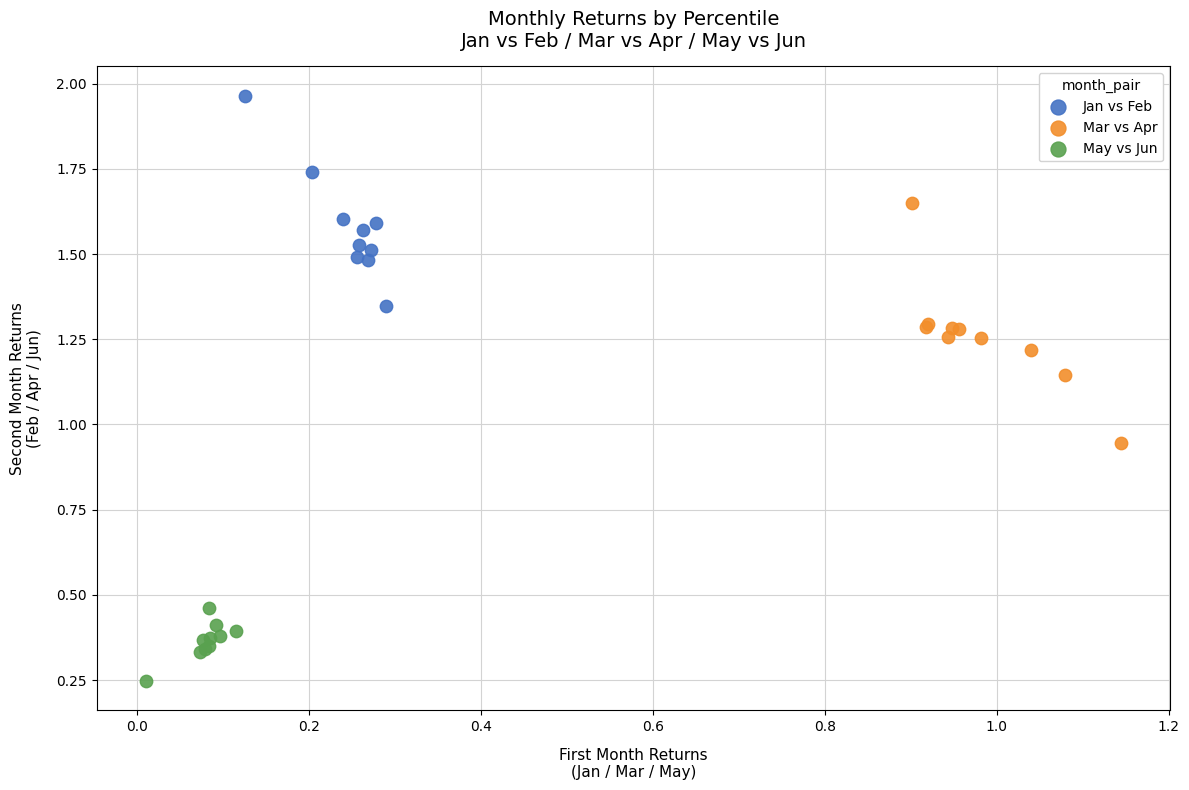

Which series contains the highest Y value?

Jan vs Feb